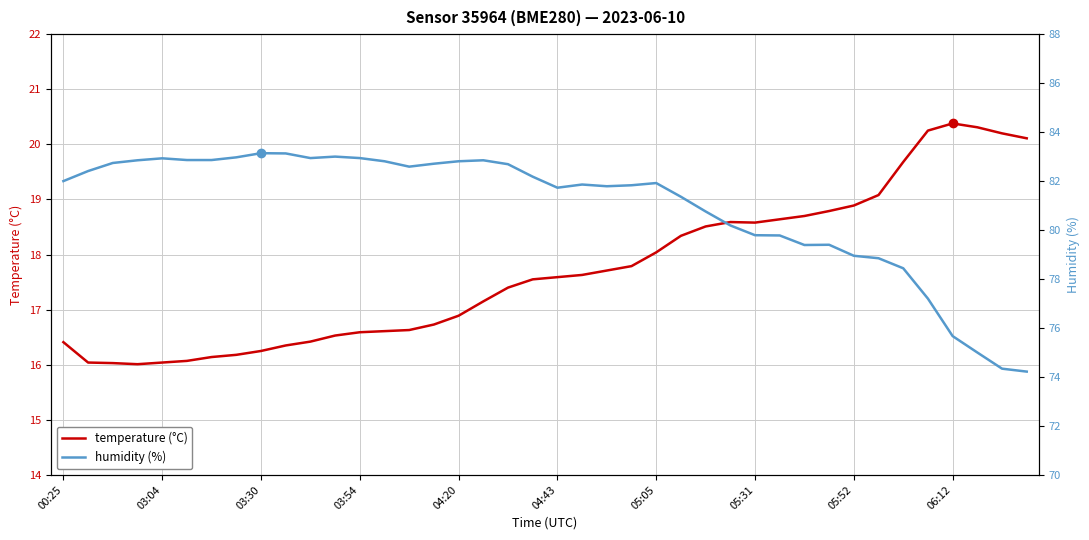

How many interior local peaks does the temperature series have?

2